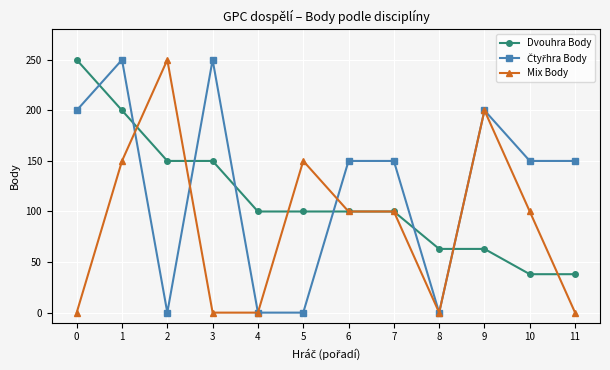

What is the maximum value shown in the chart?

250